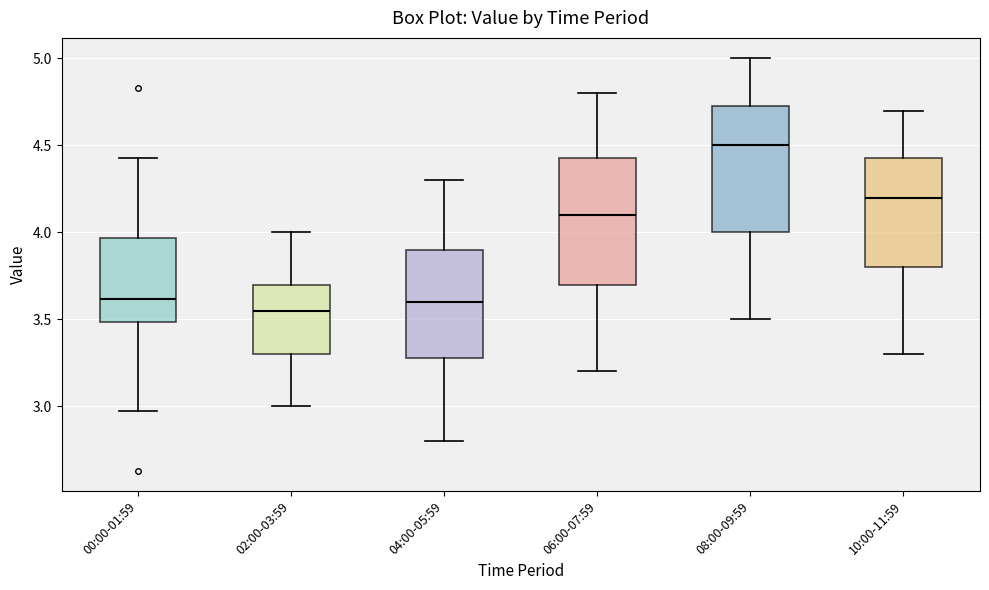

Reading left to right, transcribe this box plot: for each box, give where its median line is, the range the box spans, and where its two whiskers end, as read against the y-axis. The values are not printed on the chart, so give them approximately, as read against the axis.

00:00-01:59: median 3.60, box 3.50 to 3.95, whiskers 2.95 to 4.45
02:00-03:59: median 3.55, box 3.30 to 3.70, whiskers 3.00 to 4.00
04:00-05:59: median 3.60, box 3.30 to 3.90, whiskers 2.80 to 4.30
06:00-07:59: median 4.10, box 3.70 to 4.45, whiskers 3.20 to 4.80
08:00-09:59: median 4.50, box 4.00 to 4.75, whiskers 3.50 to 5.00
10:00-11:59: median 4.20, box 3.80 to 4.45, whiskers 3.30 to 4.70